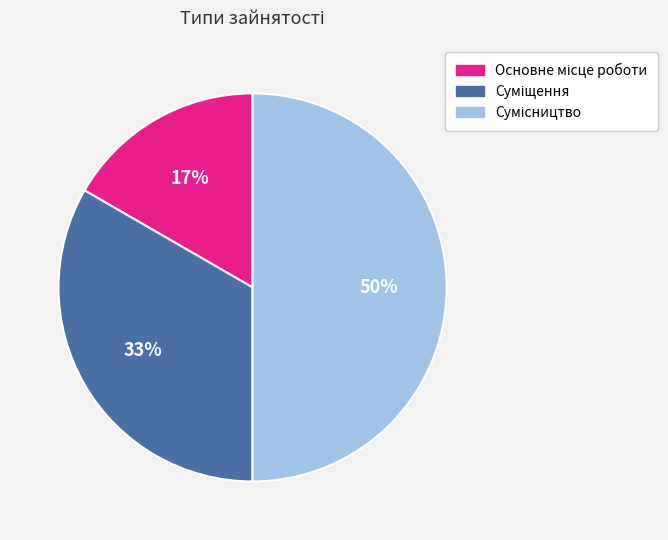

To the nearest percent, what is the average slice percentage?

33%